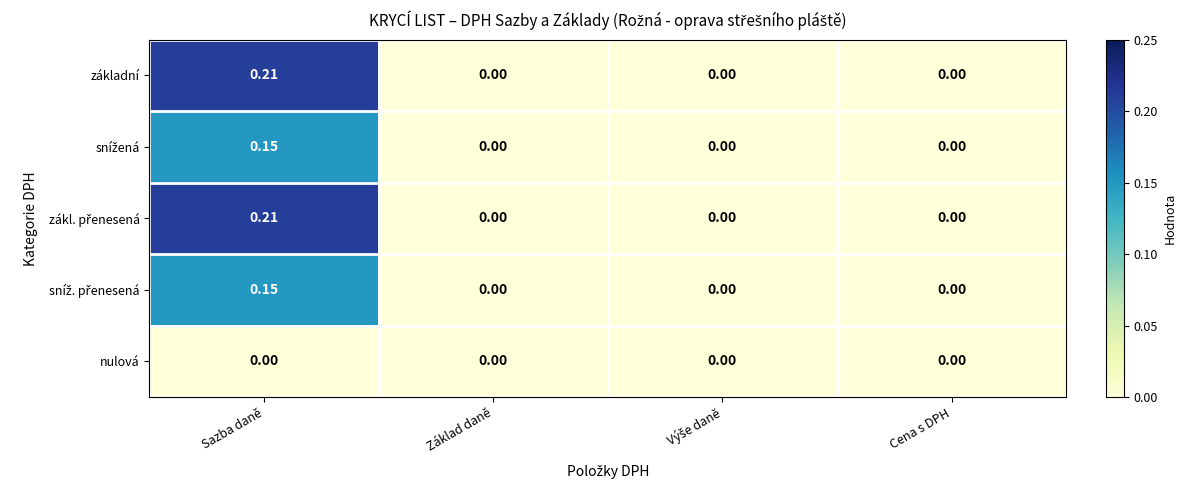

At which category is the sum across all series the highest?

Sazba daně